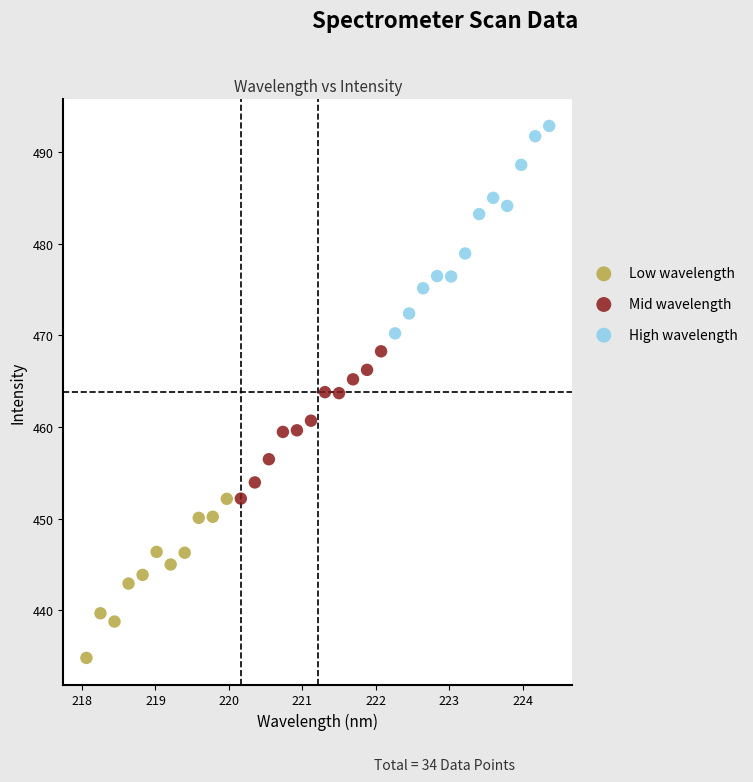

Which series contains the lowest Y value?

Low wavelength